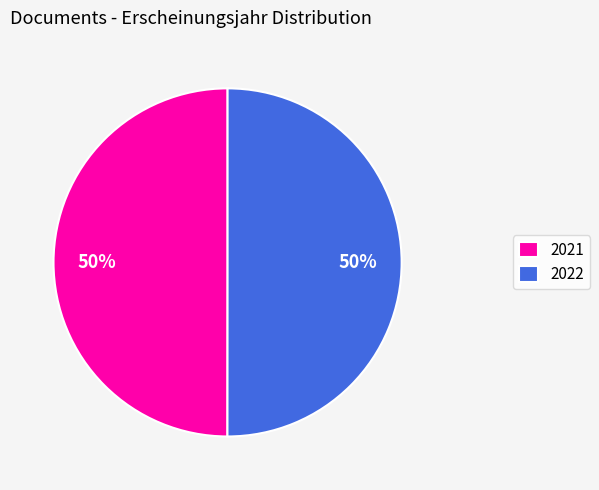

To the nearest percent, what percentage of the pie is 2021?

50%